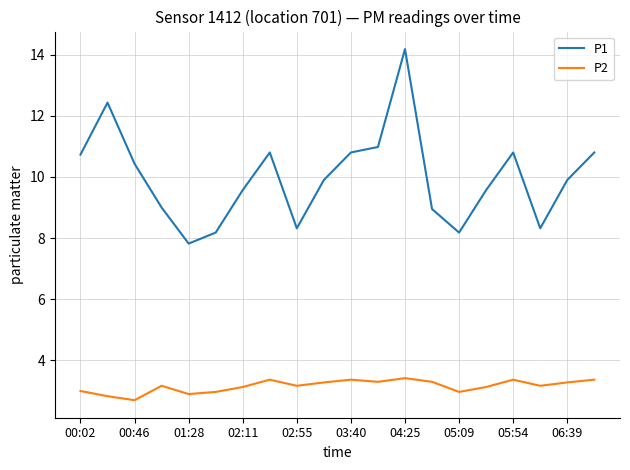

What is the difference between the second highest and minimum values in the P1 series?

4.6